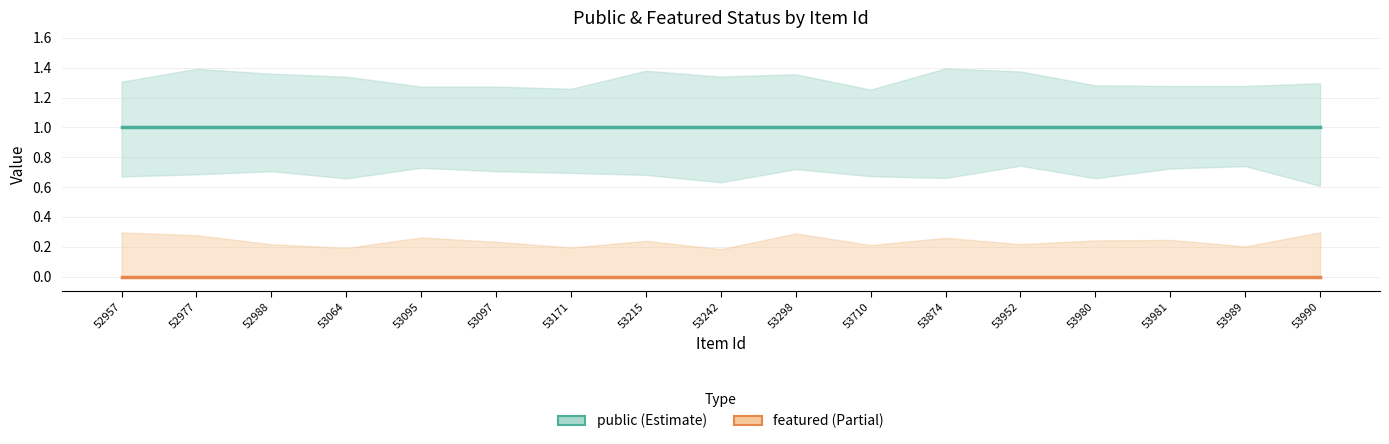

At 52988, list the series in order from largest to smallest.

public, featured